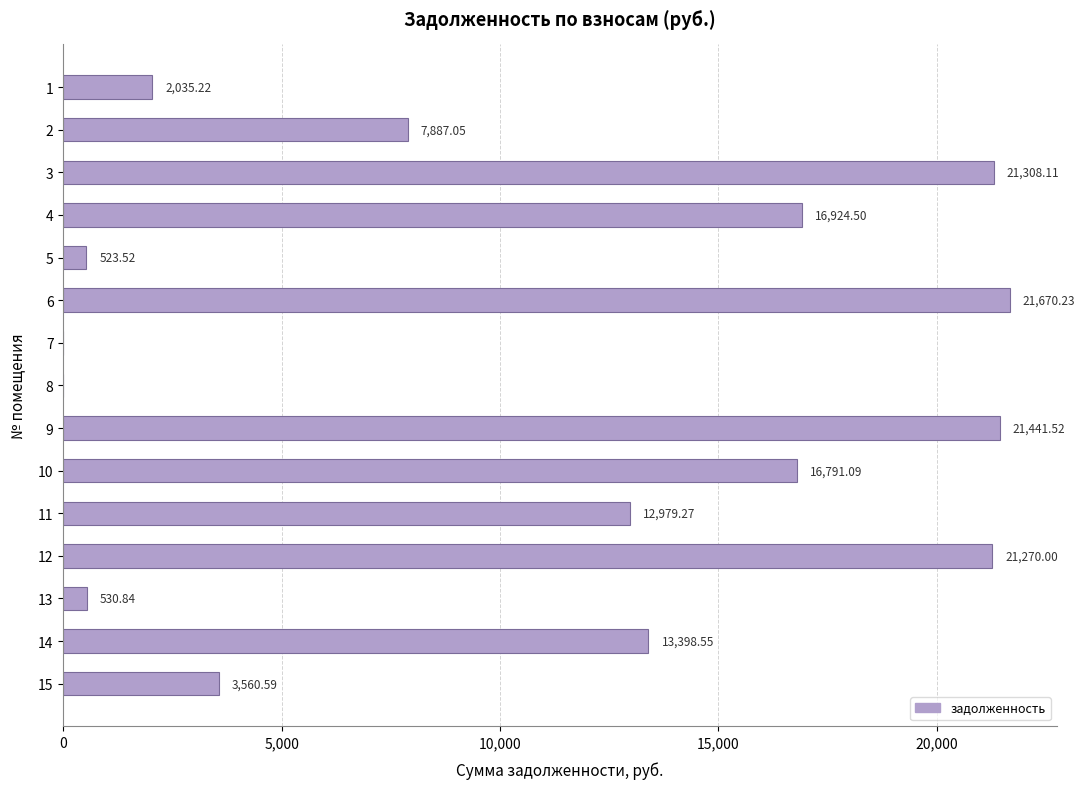

What is the sum of the values at 12 and 11?

34249.3